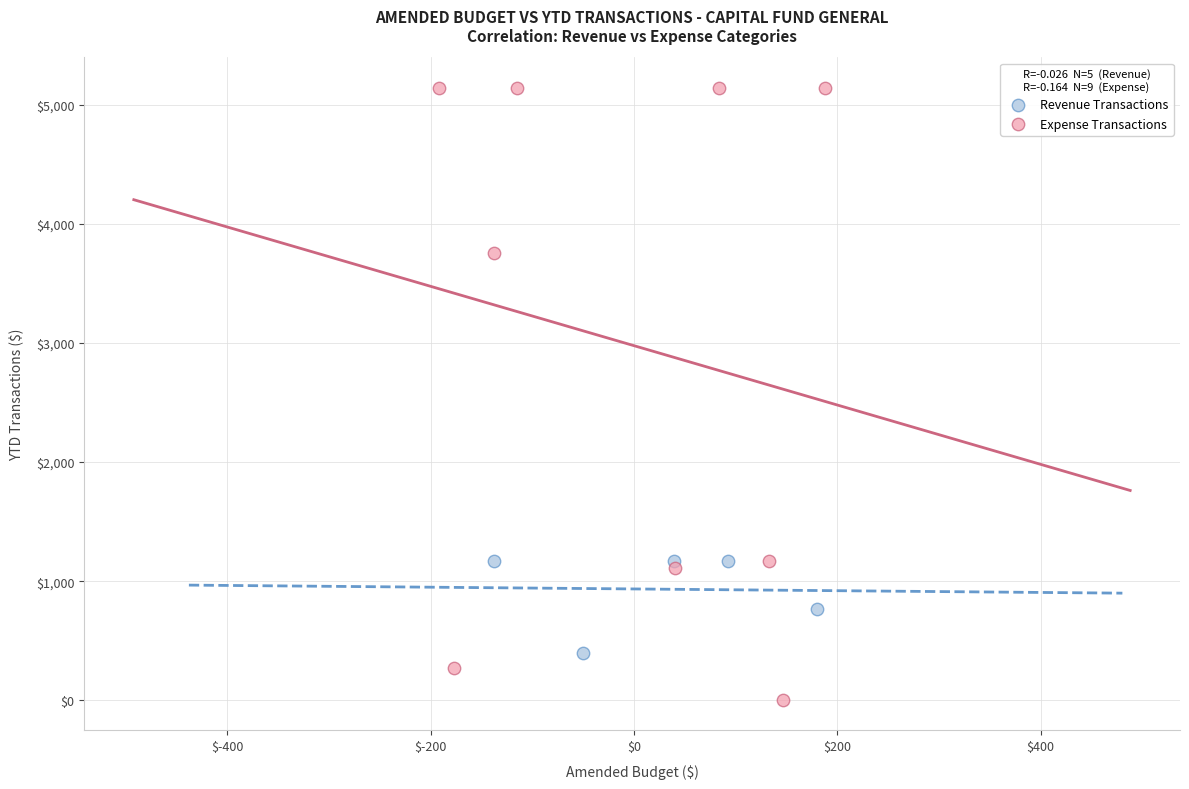

Which series contains the lowest Y value?

Expense Transactions